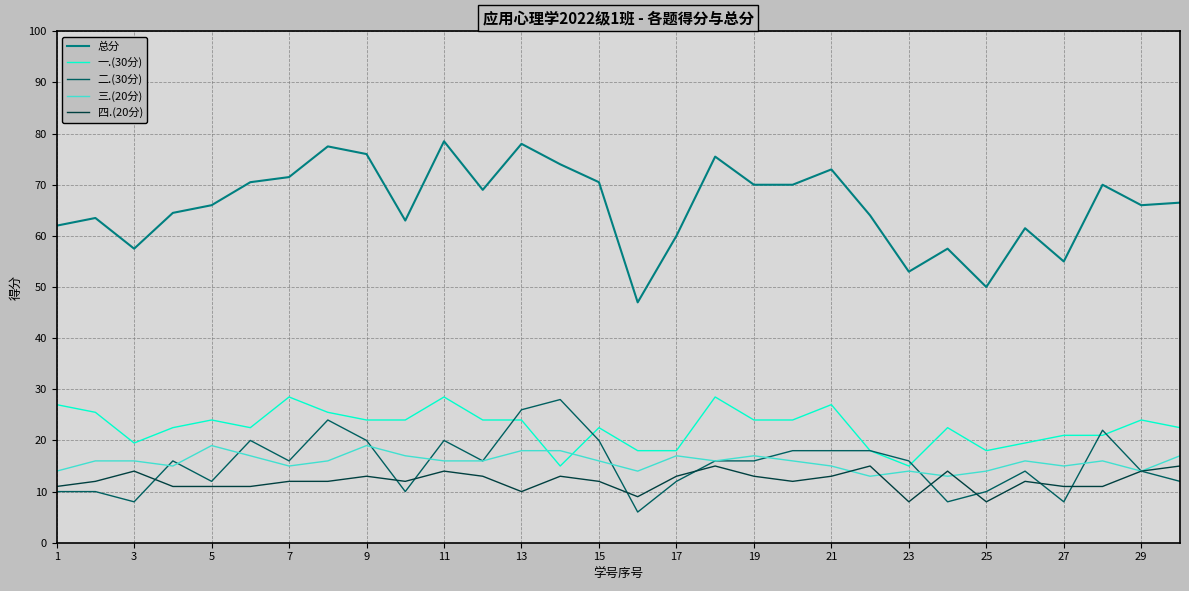

Which series has the largest range (max minus min)?

总分